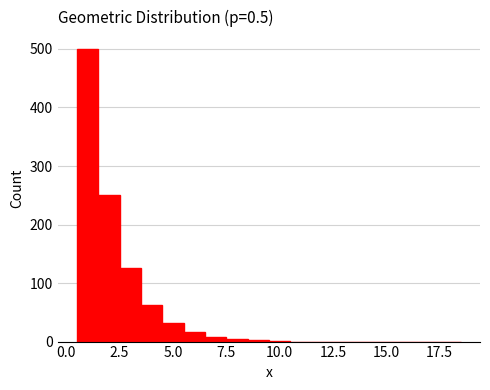

Read against the x-axis, roughly where is the centre of the tallest bar?

1.0